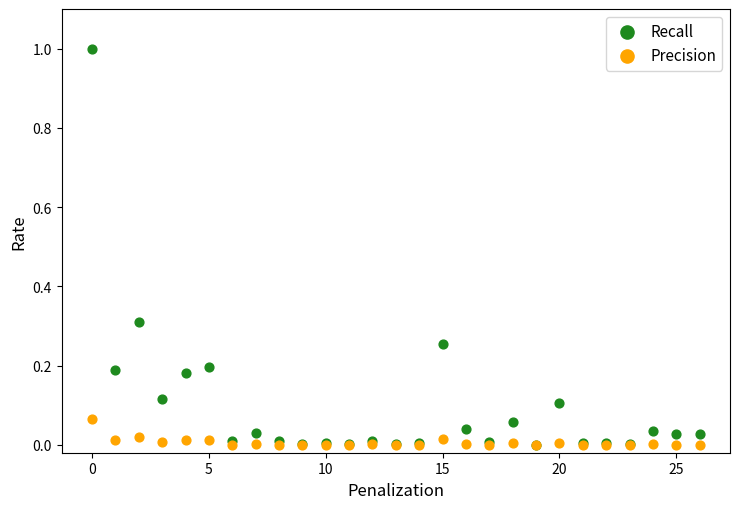

What are all the series names shown in the legend?

Recall, Precision